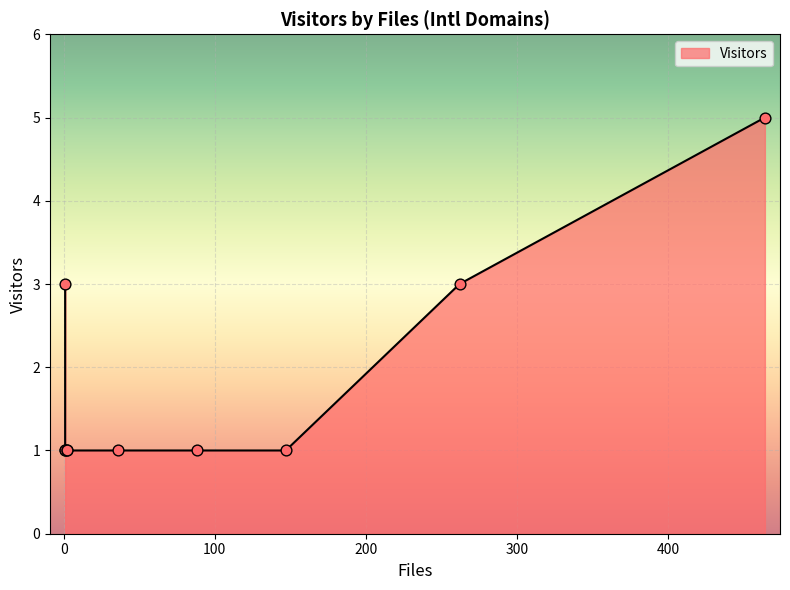

Approximately how many times larger is the value at oma.be compared to msu.ru?

1.0